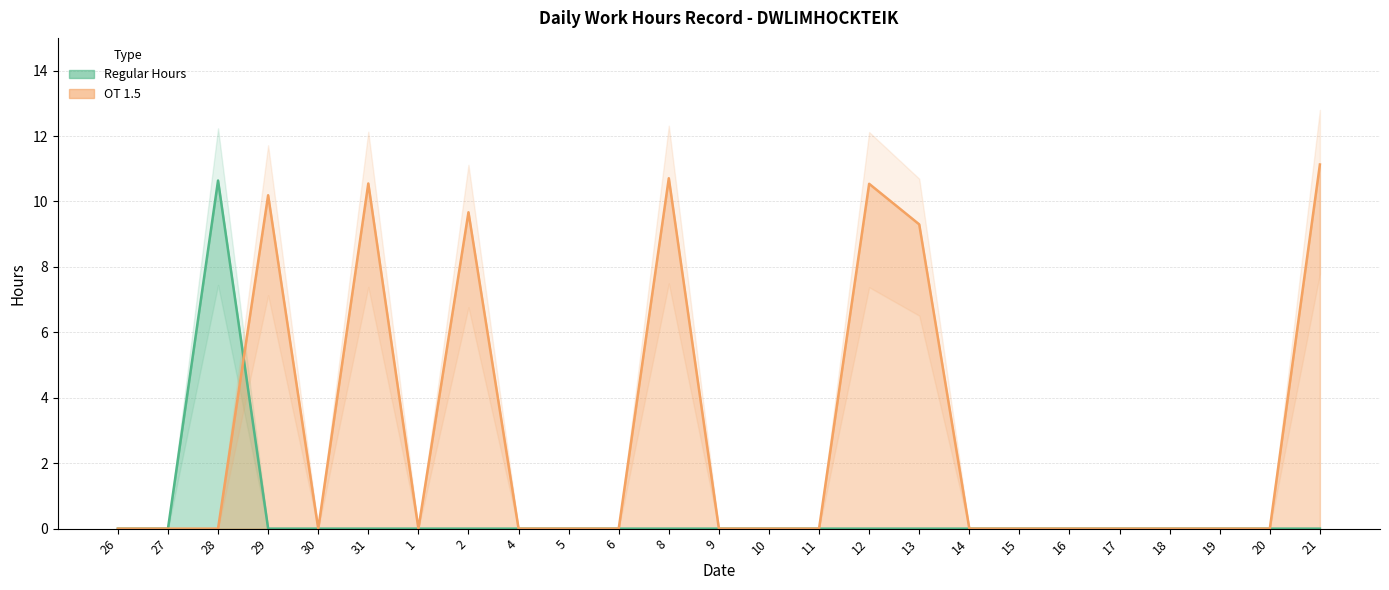

Reading left to right, extract all data points from this chart.

Regular Hours: 26=0.0	27=0.0	28=10.6	29=0.0	30=0.0	31=0.0	1=0.0	2=0.0	4=0.0	5=0.0	6=0.0	8=0.0	9=0.0	10=0.0	11=0.0	12=0.0	13=0.0	14=0.0	15=0.0	16=0.0	17=0.0	18=0.0	19=0.0	20=0.0	21=0.0
OT 1.5: 26=0.0	27=0.0	28=0.0	29=10.2	30=0.0	31=10.6	1=0.0	2=9.7	4=0.0	5=0.0	6=0.0	8=10.7	9=0.0	10=0.0	11=0.0	12=10.5	13=9.3	14=0.0	15=0.0	16=0.0	17=0.0	18=0.0	19=0.0	20=0.0	21=11.1